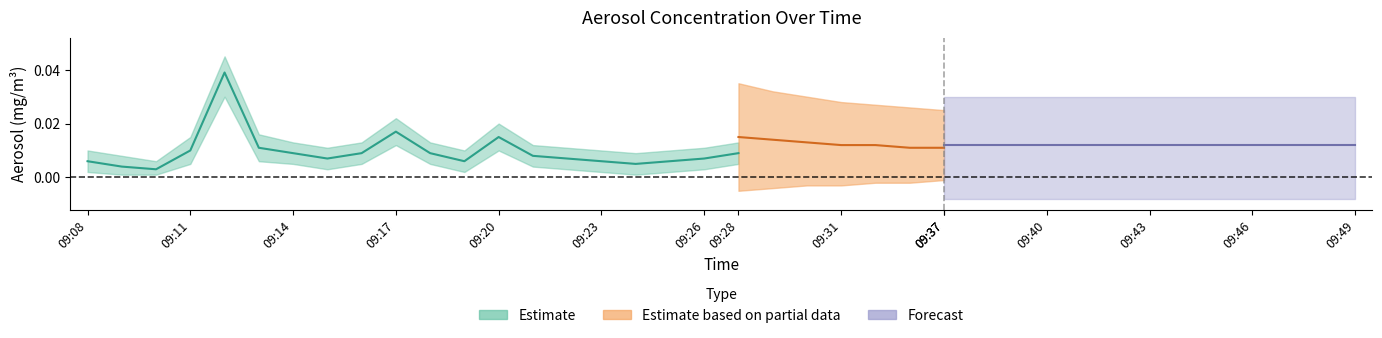

Rank the categories by value from highest to lowest.

09:12, 09:17, 09:20, 09:13, 09:11, 09:14, 09:16, 09:18, 09:27, 09:21, 09:15, 09:22, 09:26, 09:08, 09:19, 09:23, 09:25, 09:24, 09:09, 09:10